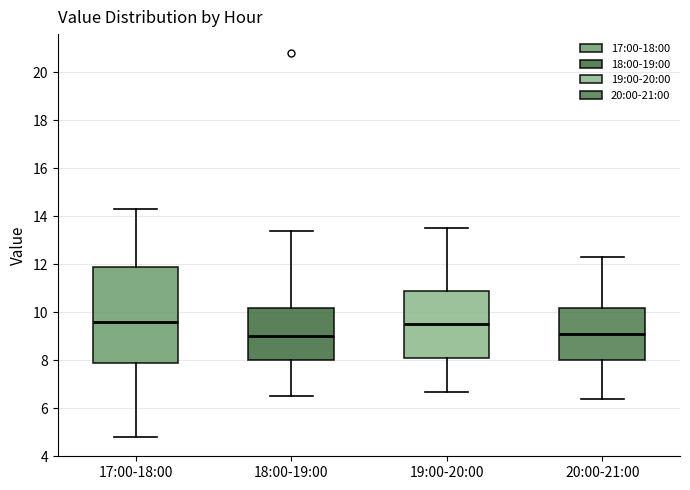

Reading left to right, read every box against the y-axis: the position of its median line, the range the box covers, and the ends of its whiskers. The values are not printed on the chart, so give them approximately, as read against the axis.

17:00-18:00: median 9.6, box 8.0 to 12.0, whiskers 4.8 to 14.4
18:00-19:00: median 9.0, box 8.0 to 10.2, whiskers 6.6 to 13.4
19:00-20:00: median 9.6, box 8.2 to 11.0, whiskers 6.8 to 13.6
20:00-21:00: median 9.2, box 8.0 to 10.2, whiskers 6.4 to 12.4